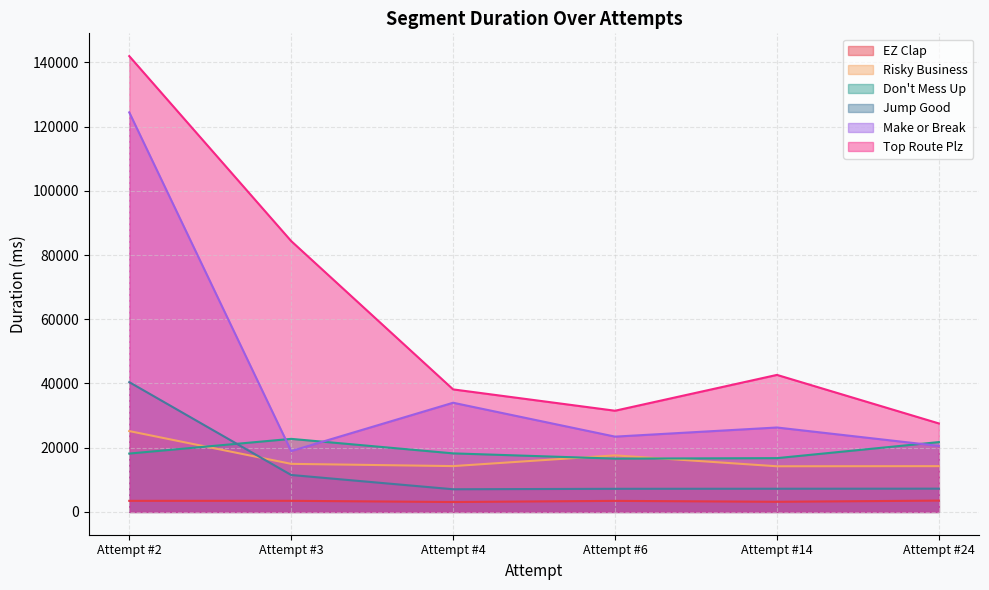

How many distinct data groups are displayed?

6